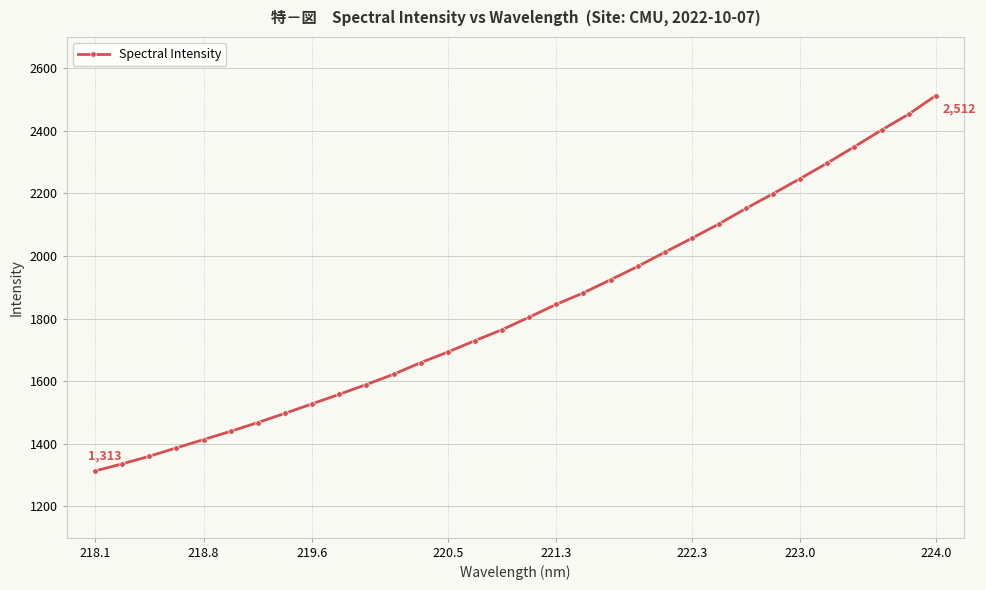

What is the sum of all values?

58566.5